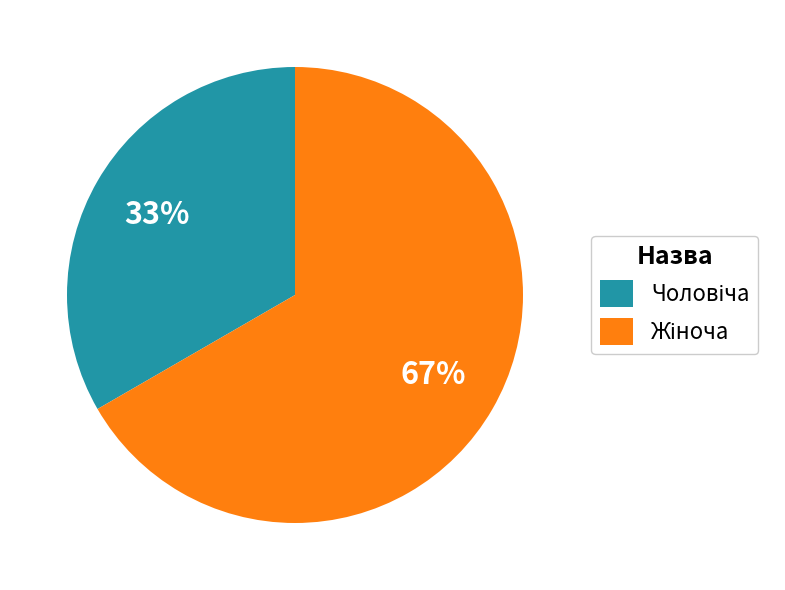

To the nearest percent, what is the average slice percentage?

50%